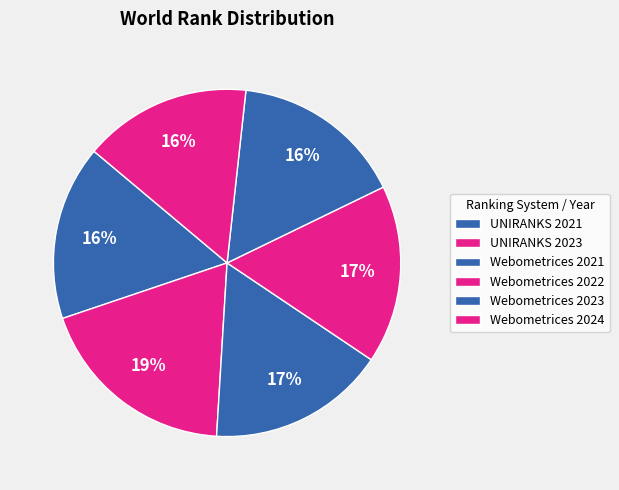

How many segments does this pie chart have?

6